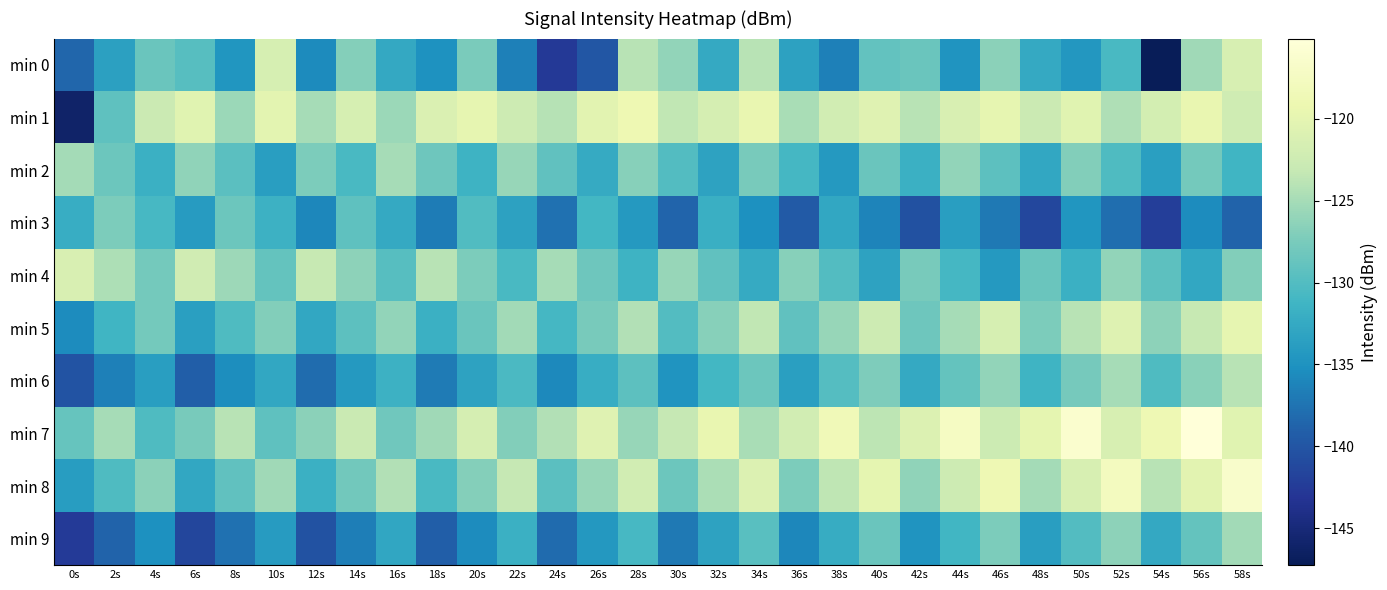

Reading left to right, transcribe all the data shown in this chart.

min 0: 0s=-138.5	2s=-133.5	4s=-128.5	6s=-129.8	8s=-134.7	10s=-121.6	12s=-135.7	14s=-126.8	16s=-132.6	18s=-135.0	20s=-127.4	22s=-136.5	24s=-142.7	26s=-139.9	28s=-123.9	30s=-126.0	32s=-132.5	34s=-123.9	36s=-133.3	38s=-136.6	40s=-128.9	42s=-128.5	44s=-134.7	46s=-126.4	48s=-132.6	50s=-134.5	52s=-130.6	54s=-147.3	56s=-125.4	58s=-121.4
min 1: 0s=-146.1	2s=-129.2	4s=-122.7	6s=-120.4	8s=-125.6	10s=-120.2	12s=-125.0	14s=-121.5	16s=-125.6	18s=-121.0	20s=-119.8	22s=-122.5	24s=-124.1	26s=-120.3	28s=-118.9	30s=-123.4	32s=-121.7	34s=-119.5	36s=-124.8	38s=-122.1	40s=-120.6	42s=-123.9	44s=-121.3	46s=-119.8	48s=-122.7	50s=-120.4	52s=-124.5	54s=-121.8	56s=-119.6	58s=-122.3
min 2: 0s=-125.1	2s=-128.4	4s=-131.7	6s=-126.2	8s=-129.5	10s=-133.8	12s=-127.3	14s=-130.6	16s=-124.9	18s=-128.2	20s=-131.5	22s=-125.8	24s=-129.1	26s=-132.4	28s=-126.7	30s=-130.0	32s=-133.3	34s=-127.6	36s=-130.9	38s=-134.2	40s=-128.5	42s=-131.8	44s=-126.1	46s=-129.4	48s=-132.7	50s=-127.0	52s=-130.3	54s=-133.6	56s=-127.9	58s=-131.2
min 3: 0s=-132.1	2s=-127.4	4s=-130.7	6s=-134.0	8s=-128.3	10s=-131.6	12s=-135.9	14s=-129.2	16s=-132.5	18s=-136.8	20s=-130.1	22s=-133.4	24s=-137.7	26s=-131.0	28s=-134.3	30s=-138.6	32s=-131.9	34s=-135.2	36s=-139.5	38s=-132.8	40s=-136.1	42s=-140.4	44s=-133.7	46s=-137.0	48s=-141.3	50s=-134.6	52s=-137.9	54s=-142.2	56s=-135.5	58s=-138.8
min 4: 0s=-121.3	2s=-124.6	4s=-127.9	6s=-122.2	8s=-125.5	10s=-128.8	12s=-123.1	14s=-126.4	16s=-129.7	18s=-124.0	20s=-127.3	22s=-130.6	24s=-124.9	26s=-128.2	28s=-131.5	30s=-125.8	32s=-129.1	34s=-132.4	36s=-126.7	38s=-130.0	40s=-133.3	42s=-127.6	44s=-130.9	46s=-134.2	48s=-128.5	50s=-131.8	52s=-126.1	54s=-129.4	56s=-132.7	58s=-127.0
min 5: 0s=-135.5	2s=-131.2	4s=-127.9	6s=-133.6	8s=-130.3	10s=-127.0	12s=-132.7	14s=-129.4	16s=-126.1	18s=-131.8	20s=-128.5	22s=-125.2	24s=-130.9	26s=-127.6	28s=-124.3	30s=-130.0	32s=-126.7	34s=-123.4	36s=-129.1	38s=-125.8	40s=-122.5	42s=-128.2	44s=-124.9	46s=-121.6	48s=-127.3	50s=-124.0	52s=-120.7	54s=-126.4	56s=-123.1	58s=-119.8
min 6: 0s=-140.2	2s=-136.5	4s=-133.8	6s=-139.1	8s=-135.4	10s=-132.7	12s=-138.0	14s=-134.3	16s=-131.6	18s=-136.9	20s=-133.2	22s=-130.5	24s=-135.8	26s=-132.1	28s=-129.4	30s=-134.7	32s=-131.0	34s=-128.3	36s=-133.6	38s=-129.9	40s=-127.2	42s=-132.5	44s=-128.8	46s=-126.1	48s=-131.4	50s=-127.7	52s=-125.0	54s=-130.3	56s=-126.6	58s=-123.9
min 7: 0s=-128.7	2s=-125.0	4s=-130.3	6s=-127.6	8s=-123.9	10s=-129.2	12s=-126.5	14s=-122.8	16s=-128.1	18s=-125.4	20s=-121.7	22s=-127.0	24s=-124.3	26s=-120.6	28s=-125.9	30s=-123.2	32s=-119.5	34s=-124.8	36s=-122.1	38s=-118.4	40s=-123.7	42s=-121.0	44s=-117.3	46s=-122.6	48s=-119.9	50s=-116.2	52s=-121.5	54s=-118.8	56s=-115.1	58s=-120.4
min 8: 0s=-133.9	2s=-130.2	4s=-126.5	6s=-132.8	8s=-129.1	10s=-125.4	12s=-131.7	14s=-128.0	16s=-124.3	18s=-130.6	20s=-126.9	22s=-123.2	24s=-129.5	26s=-125.8	28s=-122.1	30s=-128.4	32s=-124.7	34s=-121.0	36s=-127.3	38s=-123.6	40s=-119.9	42s=-126.2	44s=-122.5	46s=-118.8	48s=-125.1	50s=-121.4	52s=-117.7	54s=-124.0	56s=-120.3	58s=-116.6
min 9: 0s=-142.5	2s=-138.8	4s=-135.1	6s=-141.4	8s=-137.7	10s=-134.0	12s=-140.3	14s=-136.6	16s=-132.9	18s=-139.2	20s=-135.5	22s=-131.8	24s=-138.1	26s=-134.4	28s=-130.7	30s=-137.0	32s=-133.3	34s=-129.6	36s=-135.9	38s=-132.2	40s=-128.5	42s=-134.8	44s=-131.1	46s=-127.4	48s=-133.7	50s=-130.0	52s=-126.3	54s=-132.6	56s=-128.9	58s=-125.2